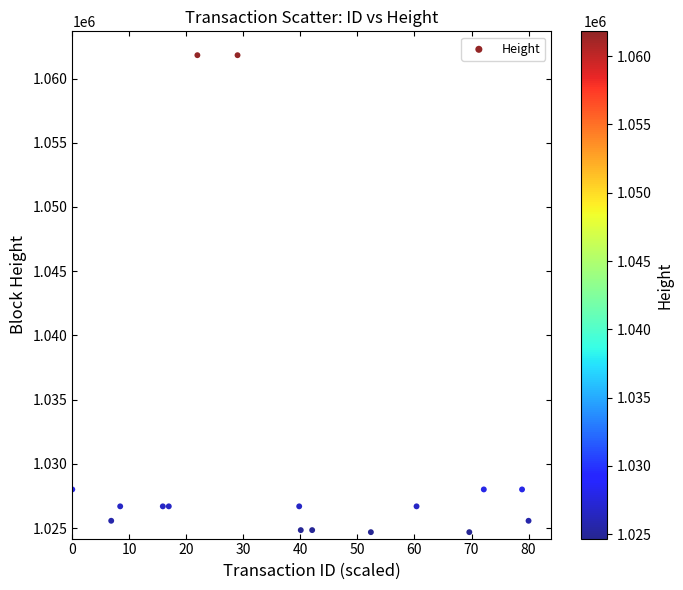

What is the range of Y values (max minus min)?

37134